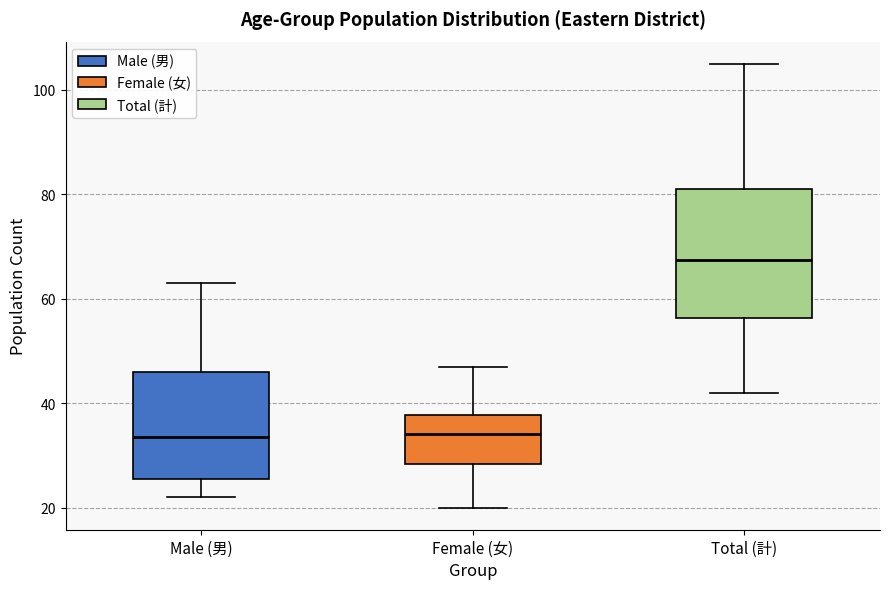

Reading left to right, transcribe this box plot: for each box, give where its median line is, the range the box spans, and where its two whiskers end, as read against the y-axis. The values are not printed on the chart, so give them approximately, as read against the axis.

Male (男): median 34, box 26 to 46, whiskers 22 to 64
Female (女): median 34, box 28 to 38, whiskers 20 to 48
Total (計): median 68, box 56 to 82, whiskers 42 to 106